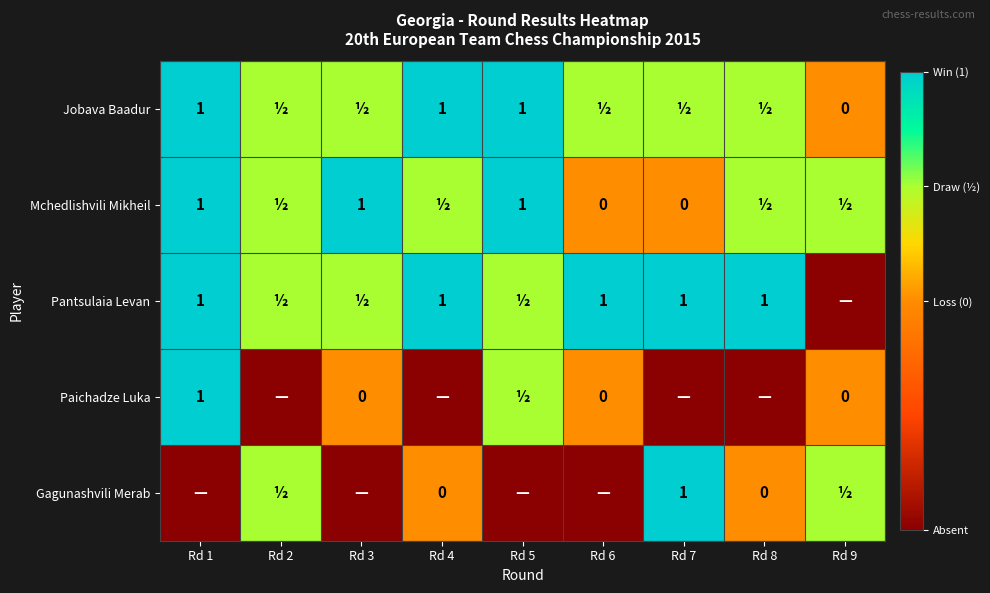

True or false: Pantsulaia Levan has a value of 1.0 at Rd 1.

True